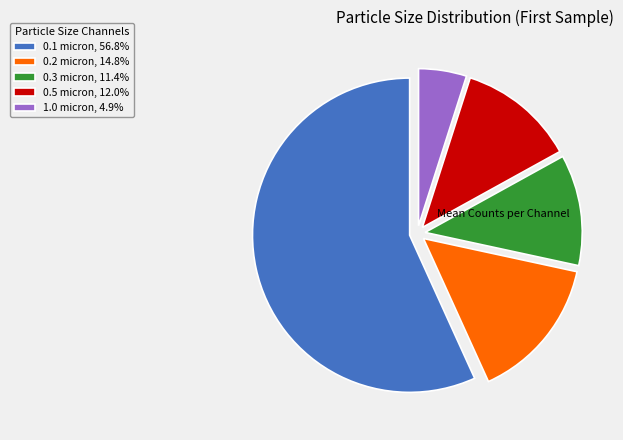

Approximately how many times larger is the value at 0.3 micron, 11.4% compared to 0.5 micron, 12.0%?

0.9